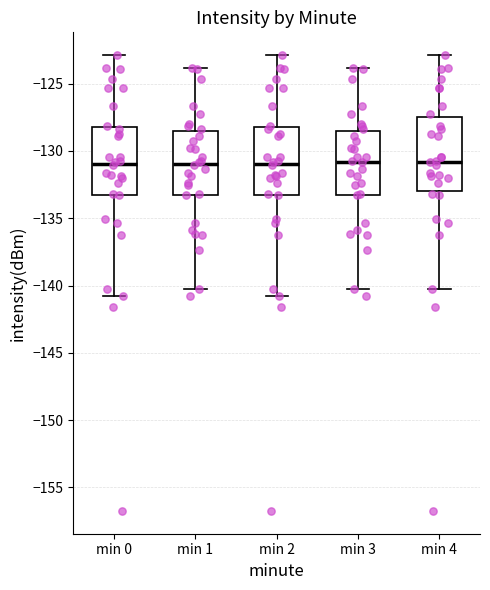

Where is the lower edge of the box for min 4 on the y-axis? The values are not printed on the chart, so give them approximately, as read against the axis.

-133.0